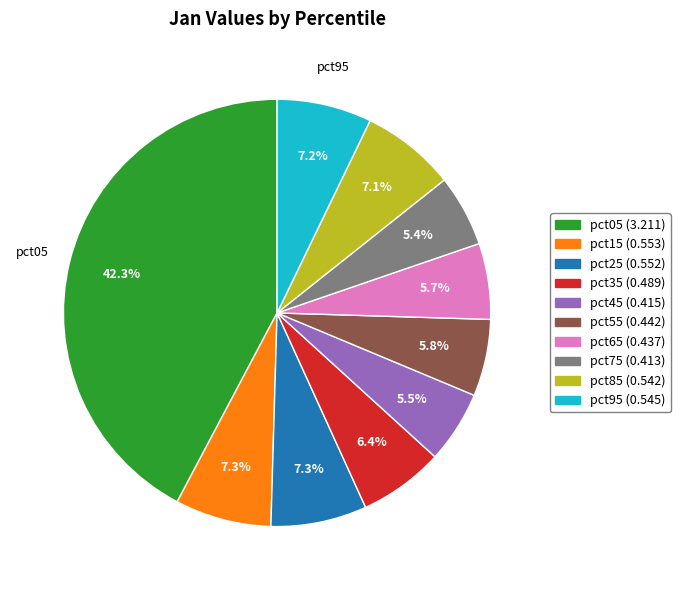

Which has a higher value, pct95 or pct55?

pct95